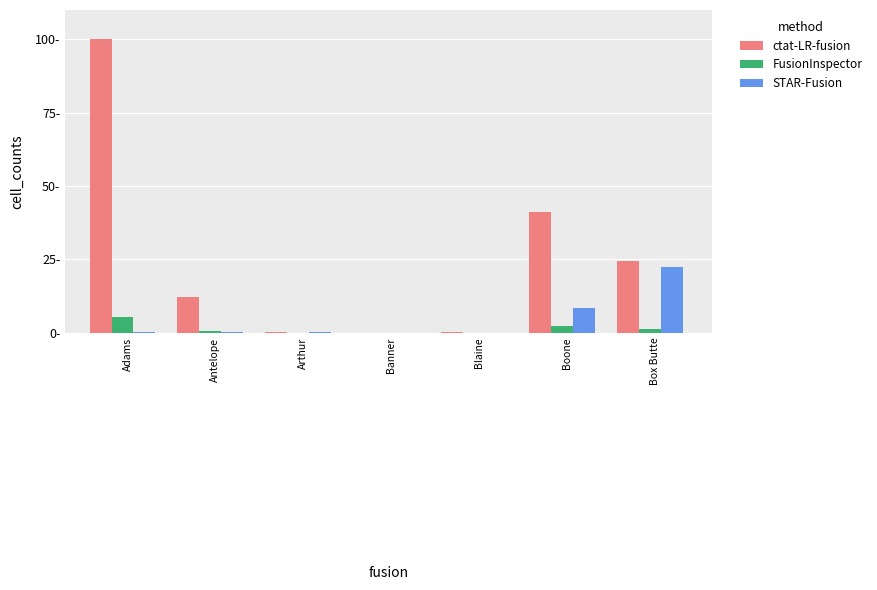

What are all the series names shown in the legend?

ctat-LR-fusion, FusionInspector, STAR-Fusion